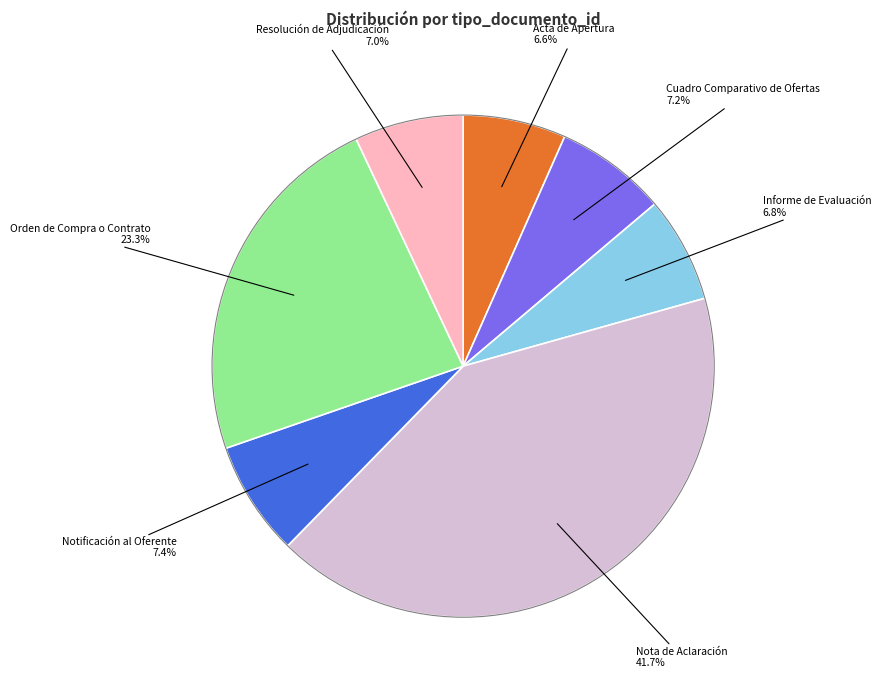

Count the number of slices in the pie.

7